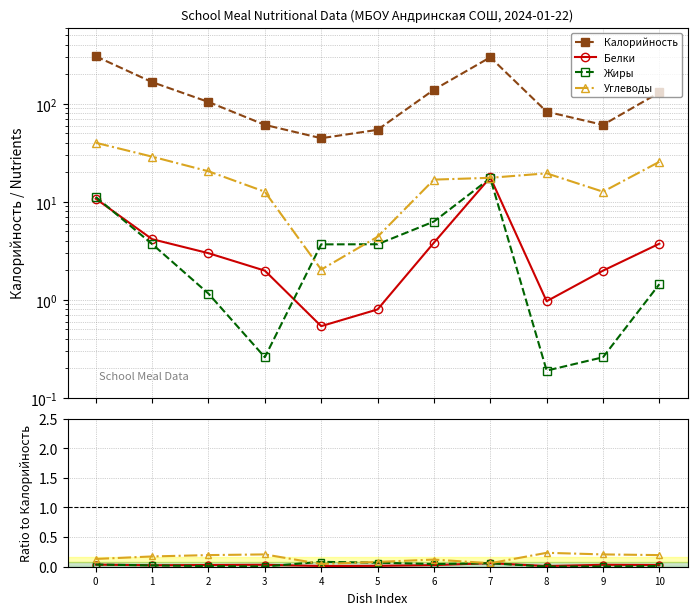

At 7, list the series in order from largest to smallest.

Калорийность, Белки, Углеводы, Жиры